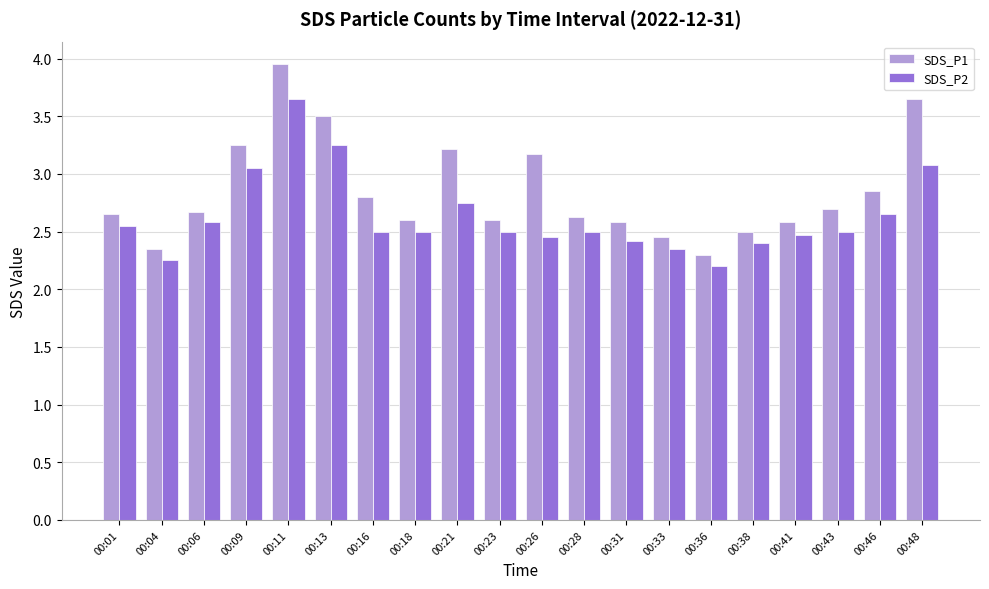

What is the minimum value for SDS_P1?

2.3